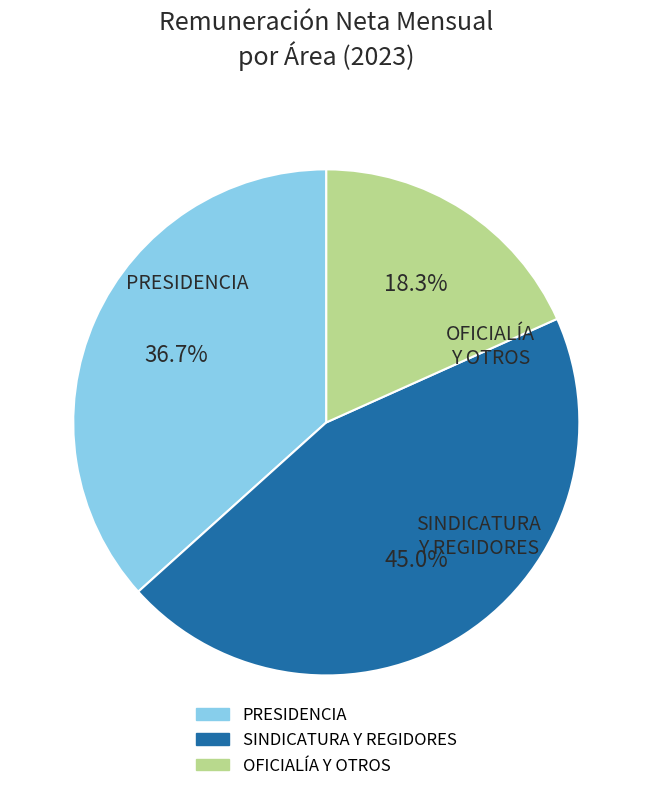

Is there any slice that represents more than half of the pie?

No